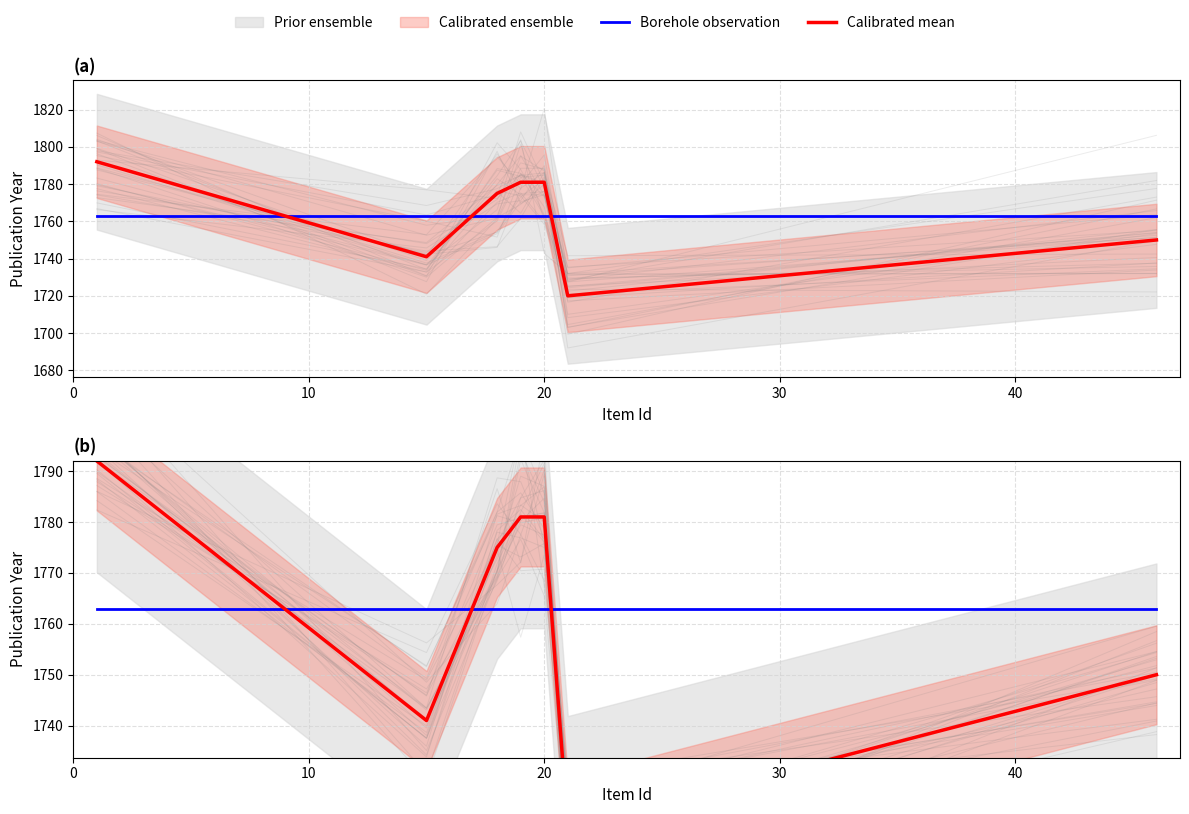

What is the label of the 2nd point from the left?

10